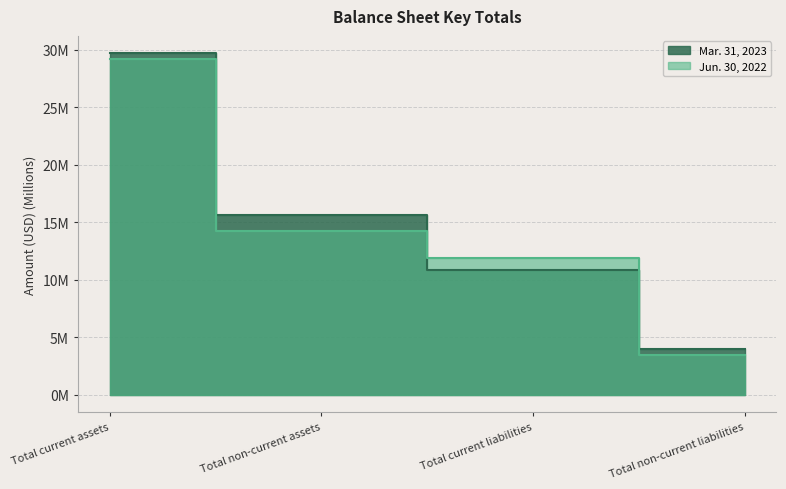

True or false: Jun. 30, 2022 has more than 2 points higher than both neighbors.

False